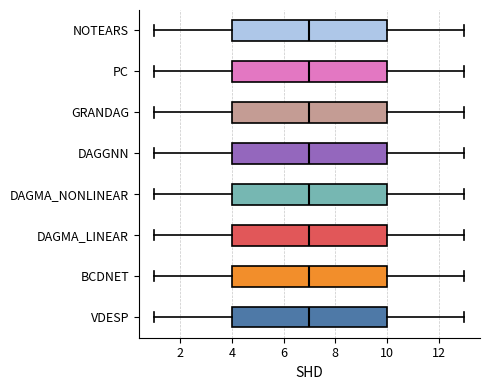

Reading bottom to top, read every box against the x-axis: the position of its median line, the range the box covers, and the ends of its whiskers. The values are not printed on the chart, so give them approximately, as read against the axis.

VDESP: median 7, box 4 to 10, whiskers 1 to 13
BCDNET: median 7, box 4 to 10, whiskers 1 to 13
DAGMA_LINEAR: median 7, box 4 to 10, whiskers 1 to 13
DAGMA_NONLINEAR: median 7, box 4 to 10, whiskers 1 to 13
DAGGNN: median 7, box 4 to 10, whiskers 1 to 13
GRANDAG: median 7, box 4 to 10, whiskers 1 to 13
PC: median 7, box 4 to 10, whiskers 1 to 13
NOTEARS: median 7, box 4 to 10, whiskers 1 to 13